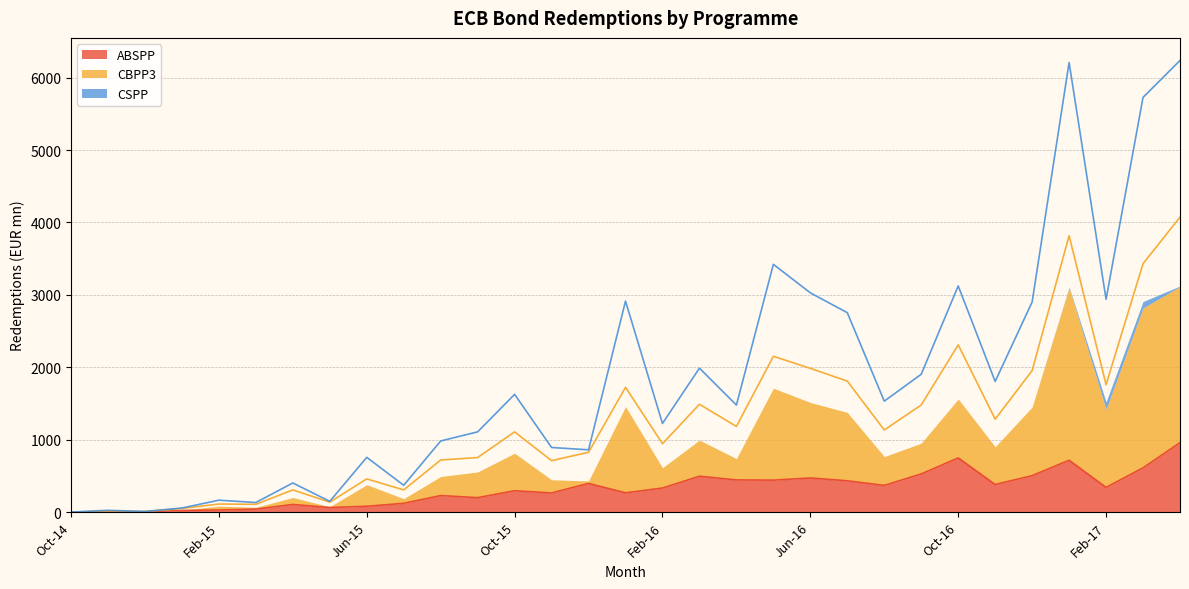

What is the highest value of the ABSPP series?

959